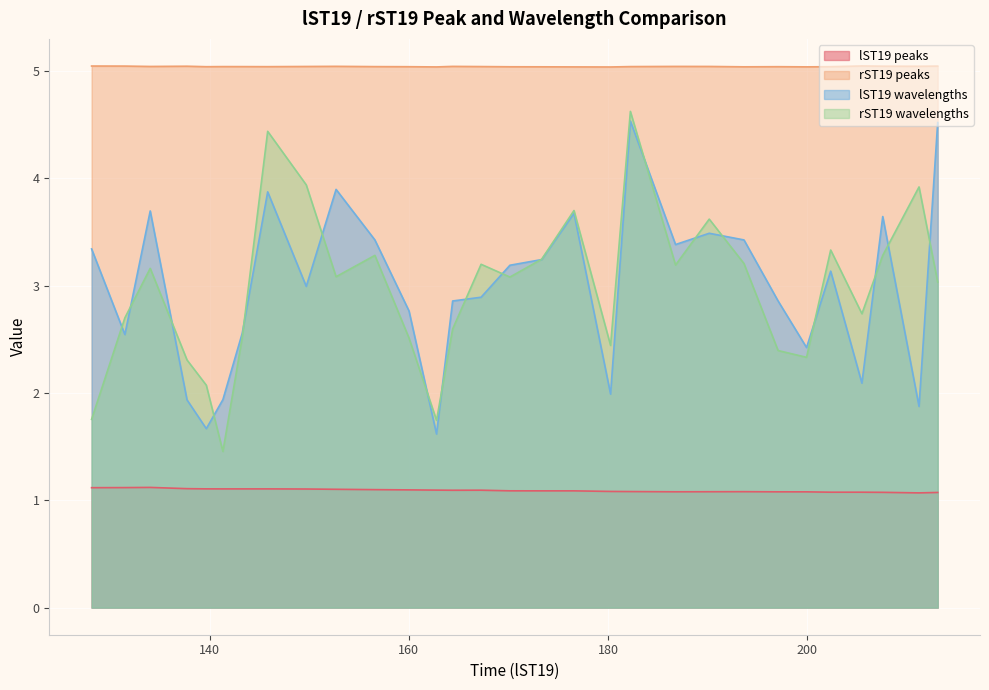

Reading left to right, extract all data points from this chart.

lST19 peaks: 1.1	1.1	1.1	1.1	1.1	1.1	1.1	1.1	1.1	1.1	1.1	1.1	1.1	1.1	1.1	1.1	1.1	1.1	1.1	1.1	1.1	1.1	1.1	1.1	1.1	1.1	1.1	1.1	1.1	1.1
rST19 peaks: 5.0	5.0	5.0	5.0	5.0	5.0	5.0	5.0	5.0	5.0	5.0	5.0	5.0	5.0	5.0	5.0	5.0	5.0	5.0	5.0	5.0	5.0	5.0	5.0	5.0	5.0	5.0	5.0	5.0	5.0
lST19 wavelengths: 3.3	2.5	3.7	1.9	1.7	1.9	2.6	3.9	3.0	3.9	3.4	2.8	1.6	2.9	2.9	3.2	3.2	3.7	2.0	4.5	3.4	3.5	3.4	2.9	2.4	3.1	2.1	3.6	1.9	4.5
rST19 wavelengths: 1.8	2.7	3.2	2.3	2.1	1.5	2.5	4.4	3.9	3.1	3.3	2.5	1.7	2.6	3.2	3.1	3.2	3.7	2.4	4.6	3.2	3.6	3.2	2.4	2.3	3.3	2.7	3.3	3.9	3.0